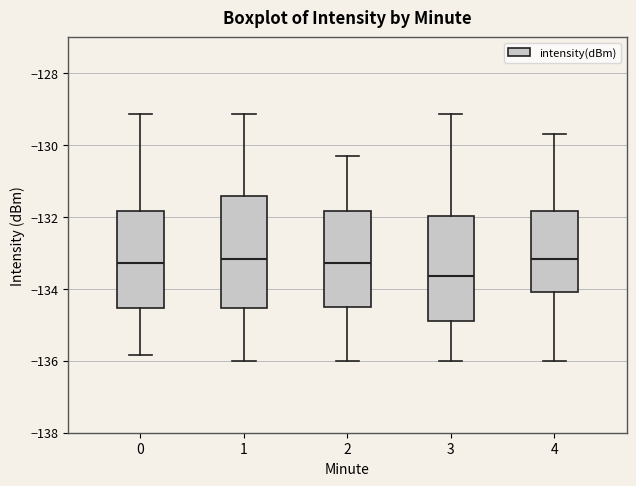

Which box is the tallest, from its lower edge to its upper edge?

1